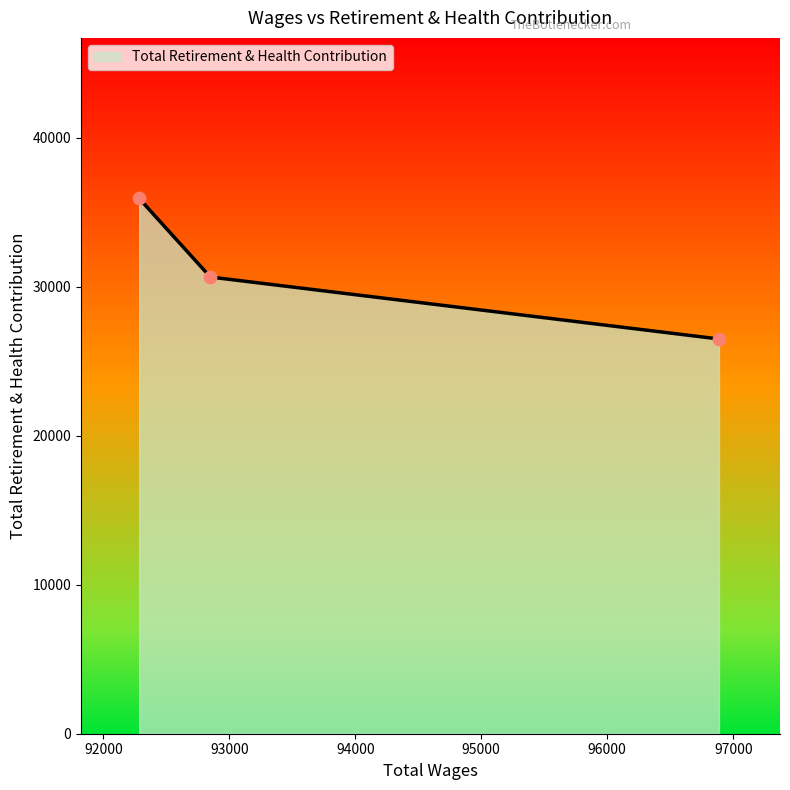

What is the smallest value displayed?

26496